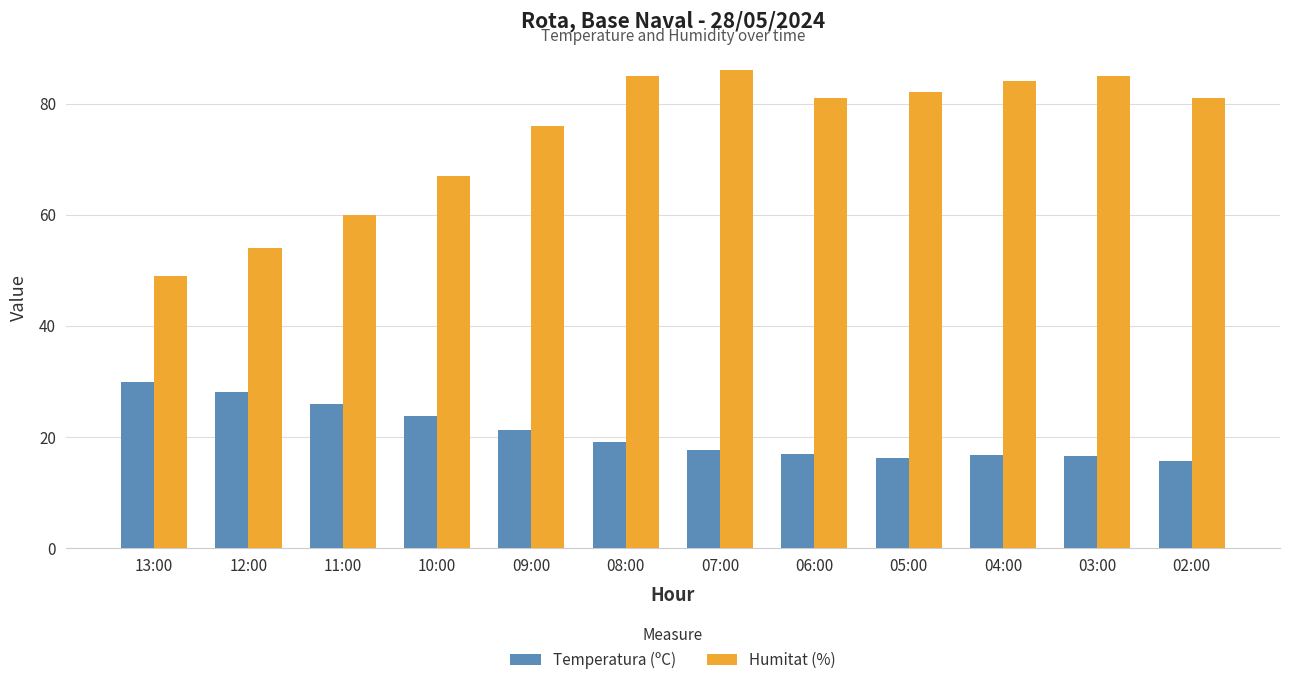

List the series in order of their overall mean, highest first.

Humitat (%), Temperatura (ºC)